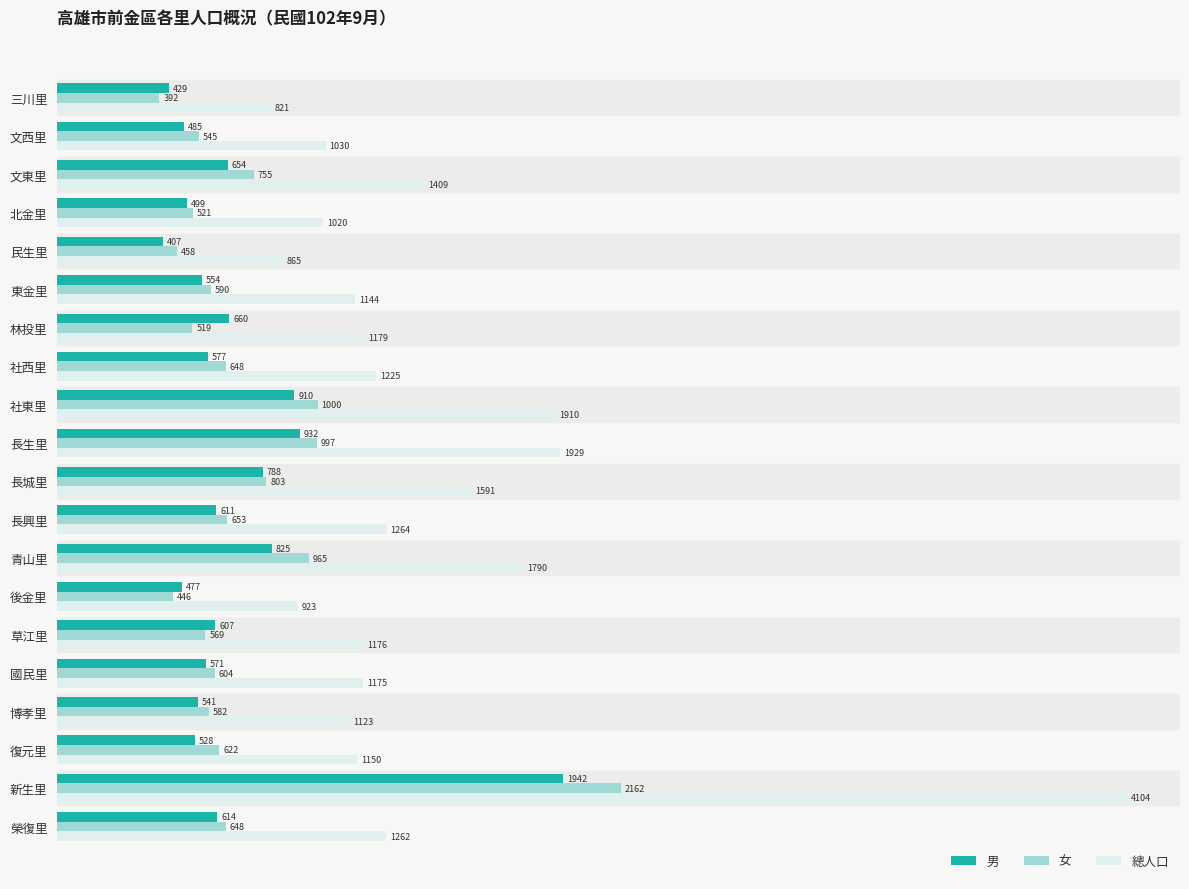

List the labels in order of 總人口 value, largest first.

新生里, 長生里, 社東里, 青山里, 長城里, 文東里, 長興里, 榮復里, 社西里, 林投里, 草江里, 國民里, 復元里, 東金里, 博孝里, 文西里, 北金里, 後金里, 民生里, 三川里